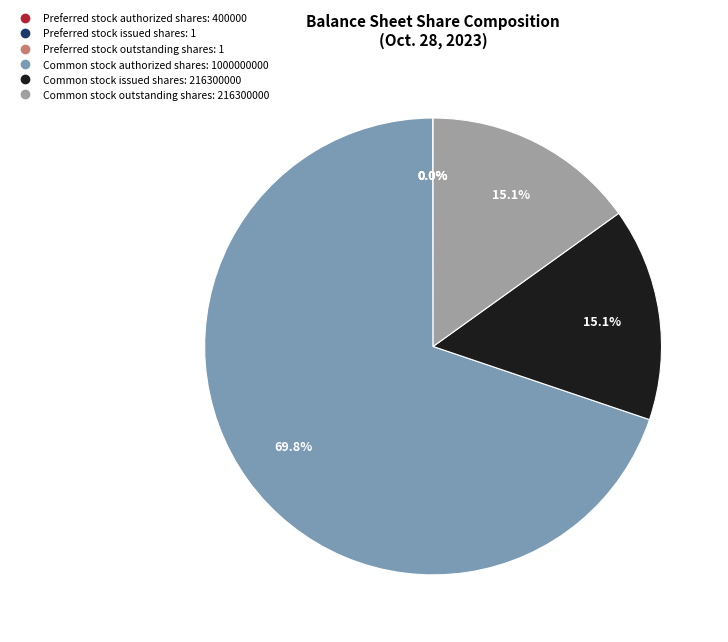

What is the ratio of the value at Common stock issued shares to the value at Preferred stock outstanding shares?

216300000.0